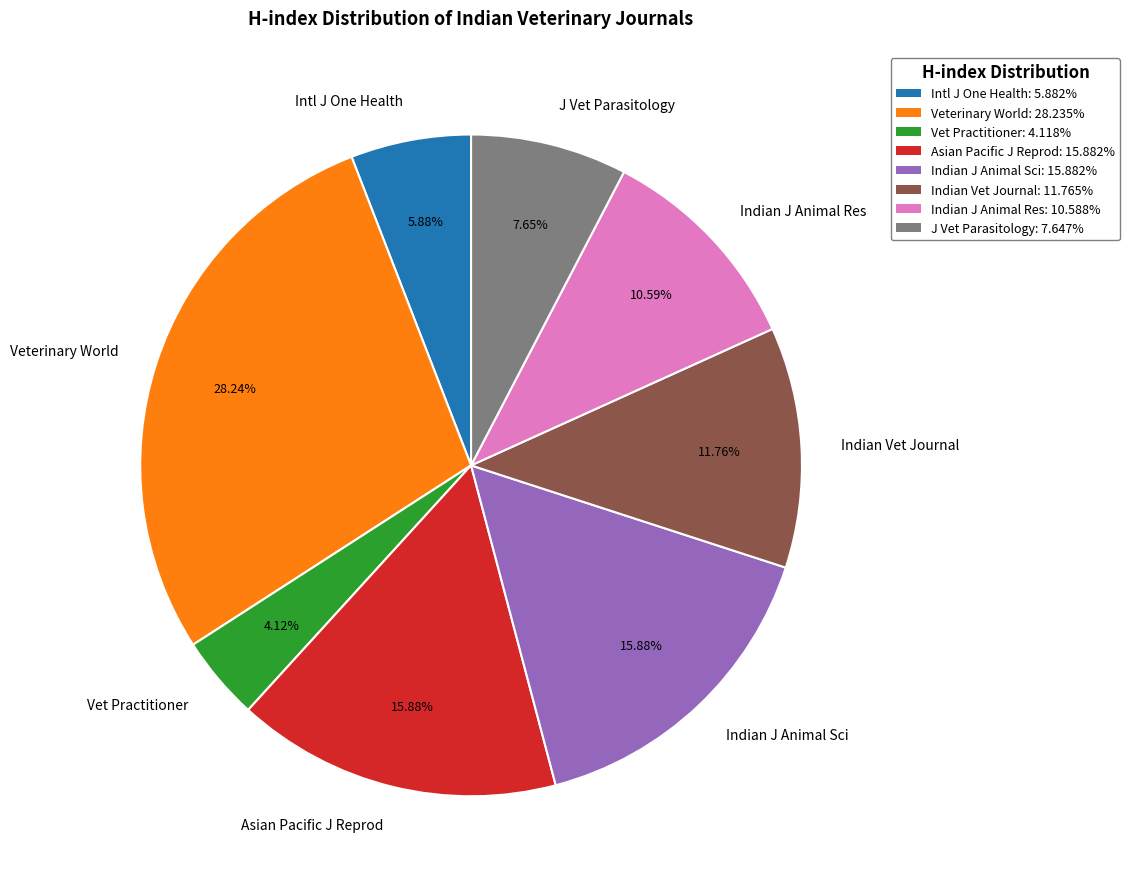

What is the ratio of the value at Vet Practitioner to the value at Indian J Animal Res?

0.4